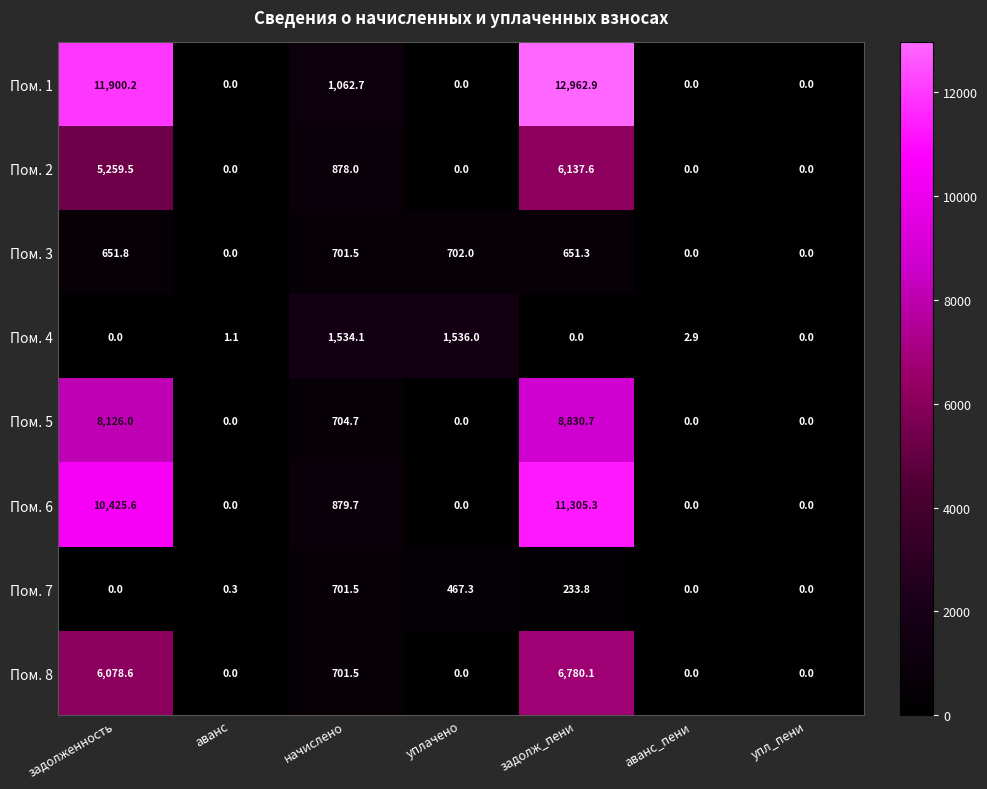

What is the total value across all series at задолженность?

42441.7